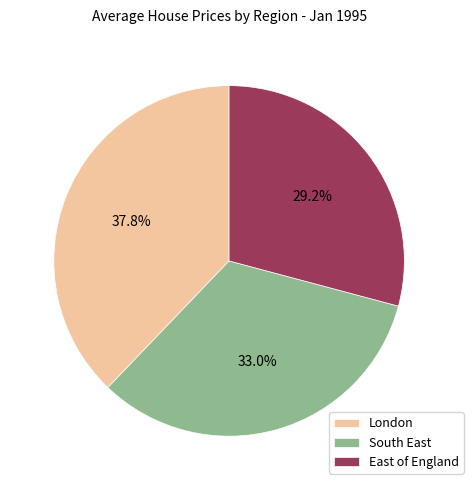

Which category has the biggest portion of the pie?

London